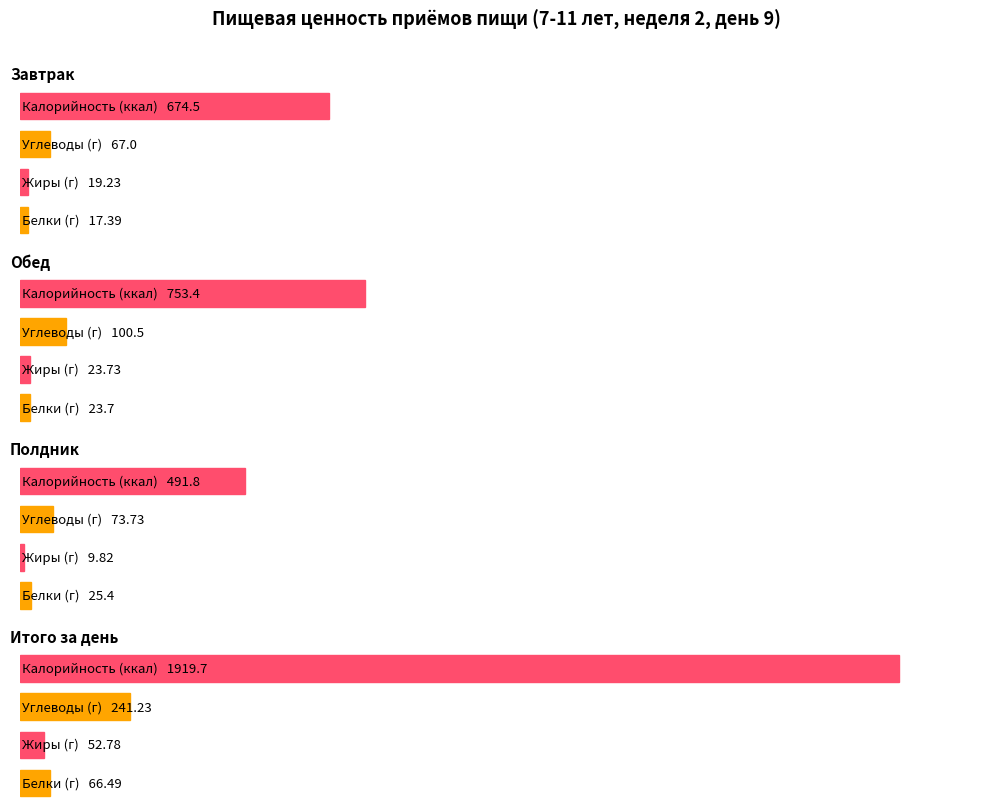

Reading right to left, list all the values displayed in this chart.

Белки: 66.5	25.4	23.7	17.4
Жиры: 52.8	9.8	23.7	19.2
Углеводы: 241.2	73.7	100.5	67.0
Калорийность: 1919.7	491.8	753.4	674.5